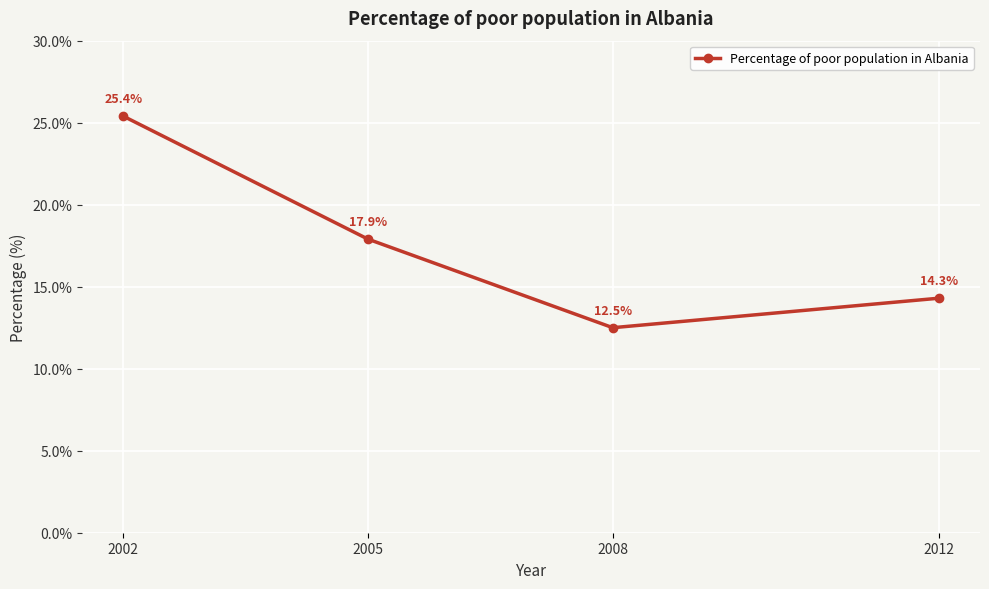

Where does the data first go above 17?

2002